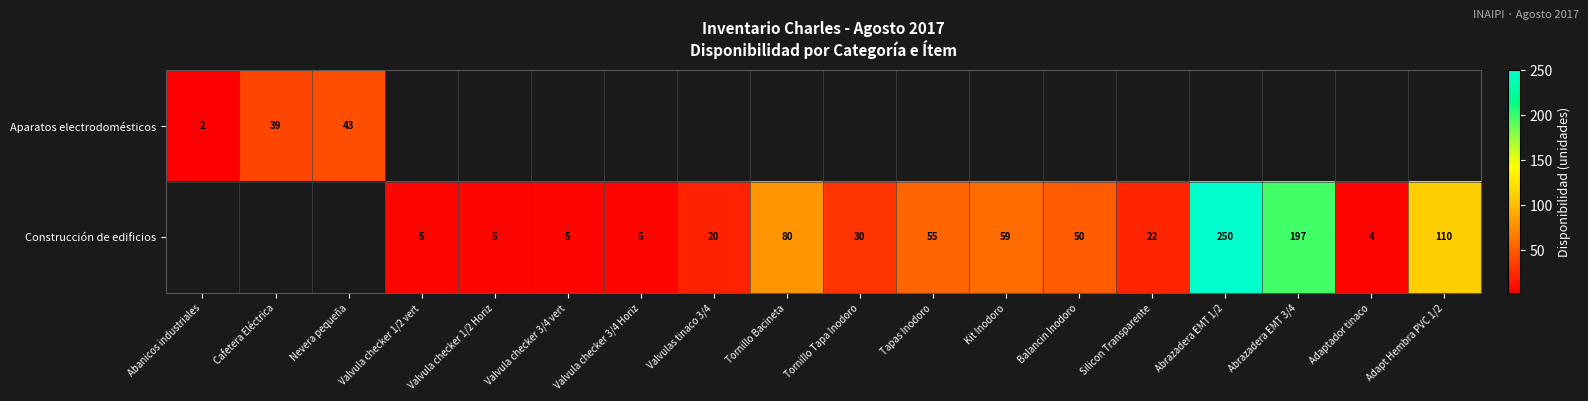

At how many categories does at least one series exceed 213?

1